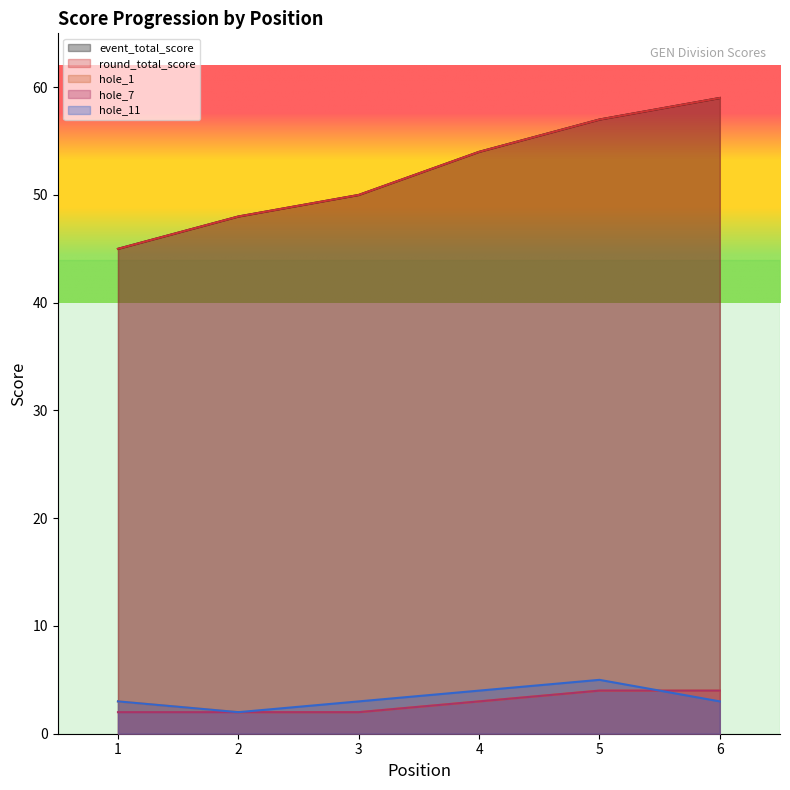

True or false: round_total_score and event_total_score intersect in this chart.

False